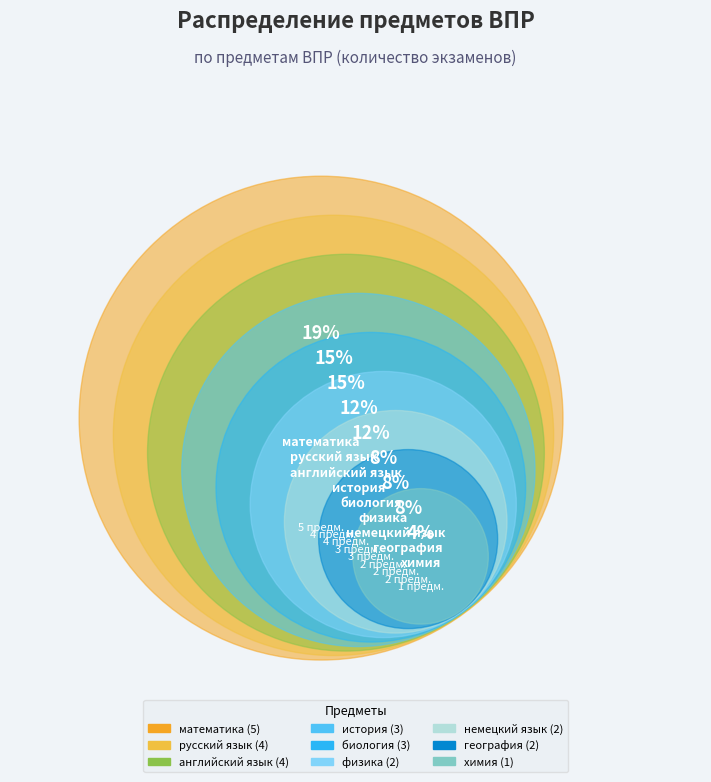

Is there a majority slice in this chart?

No